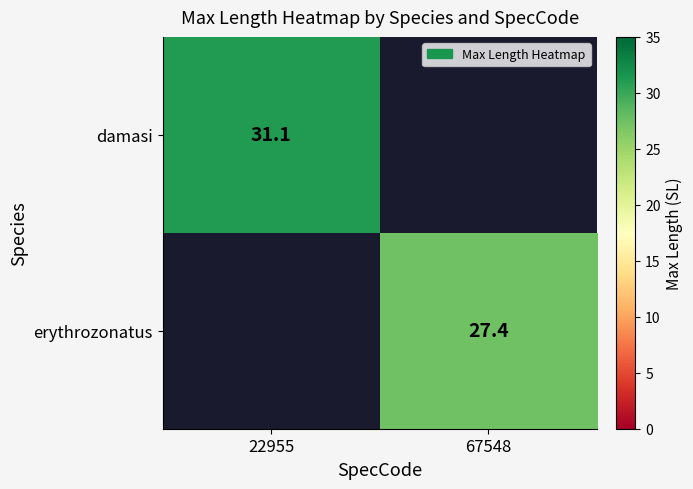

Count the number of categories in the chart.

2